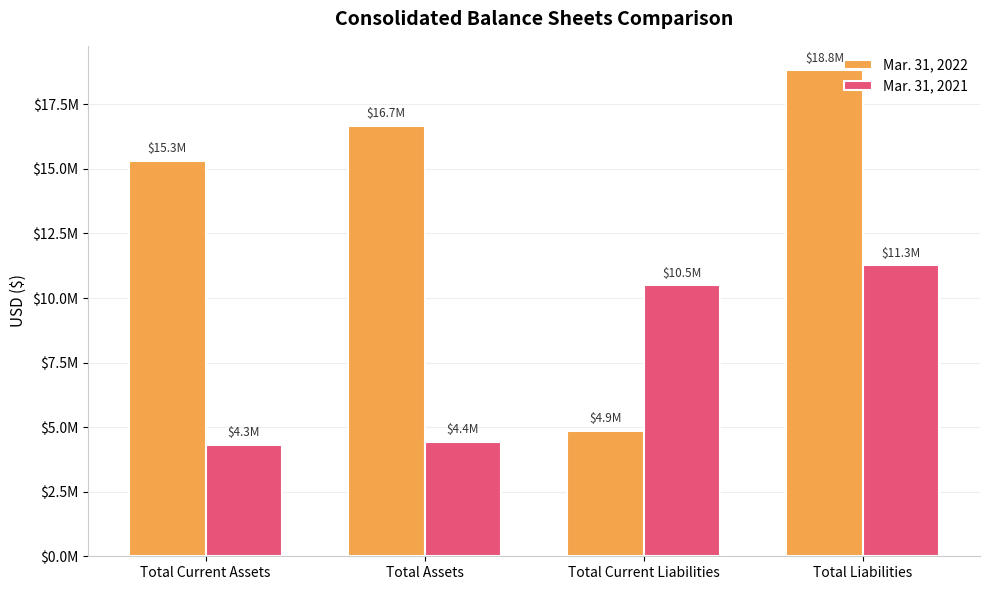

Are the bars horizontal?

No